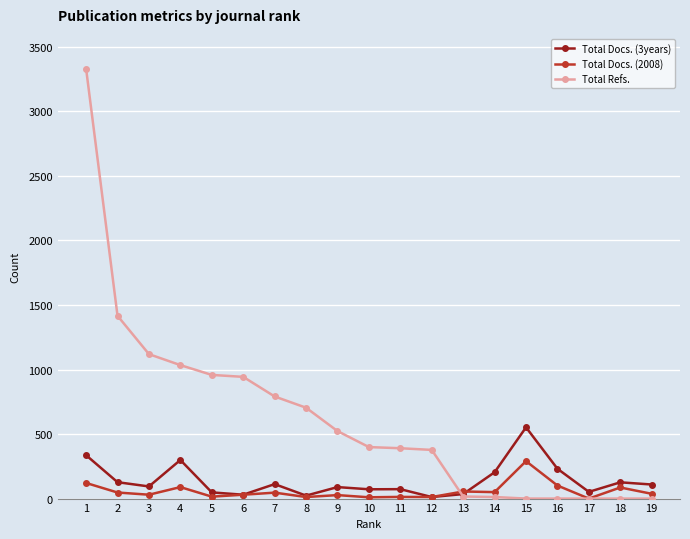

Count the number of data series in this chart.

3